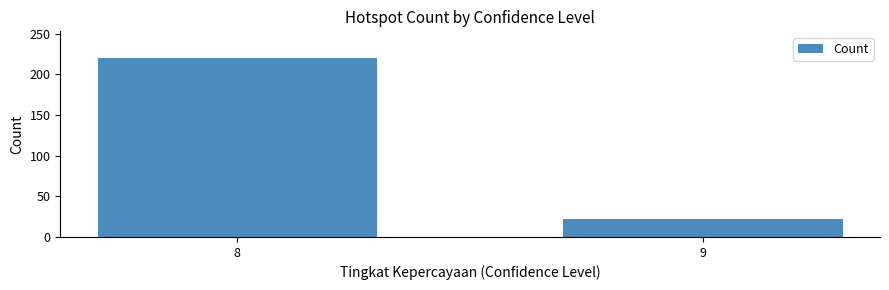

What is the sum of all values?

242